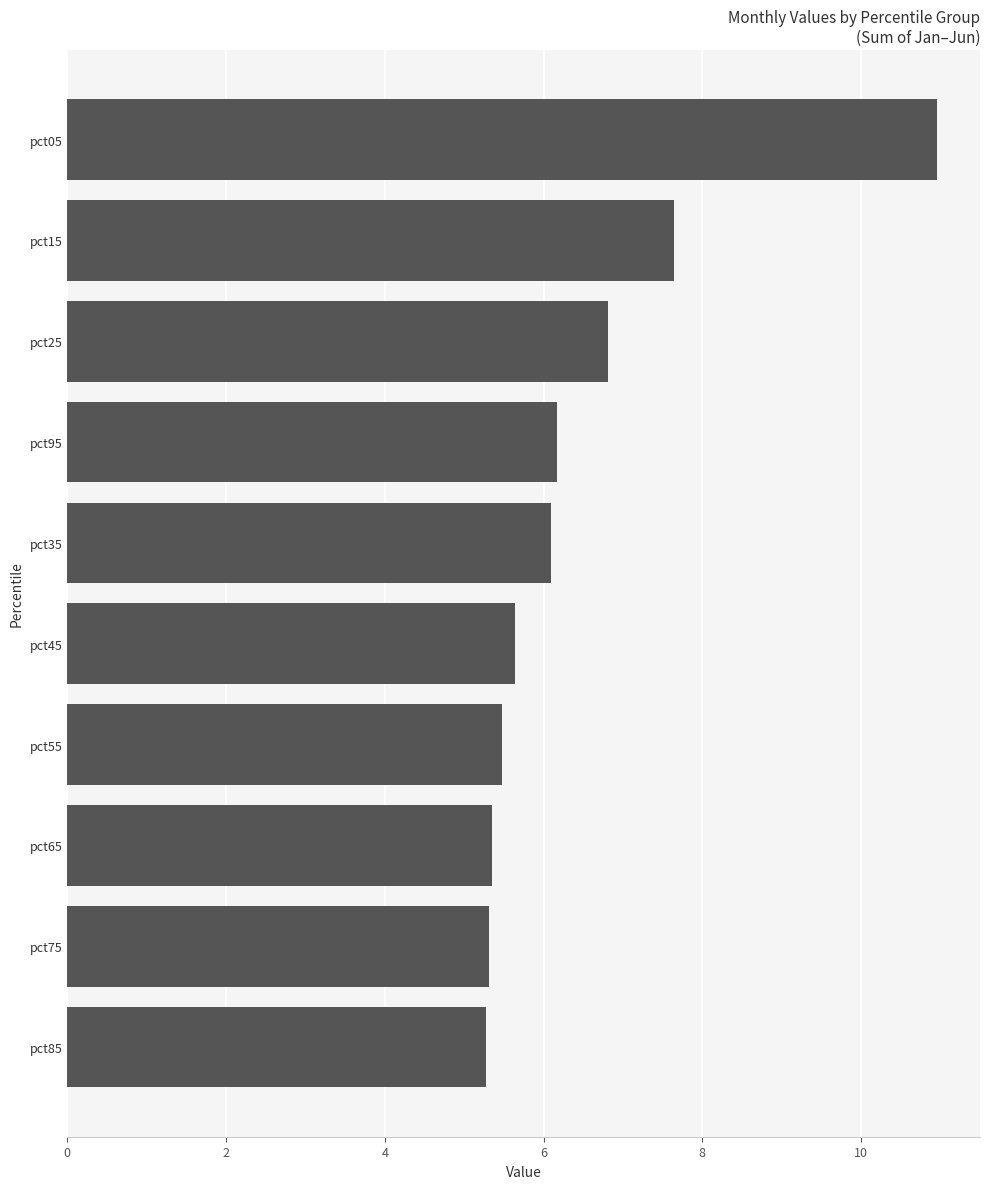

What is the maximum value shown in the chart?

11.0